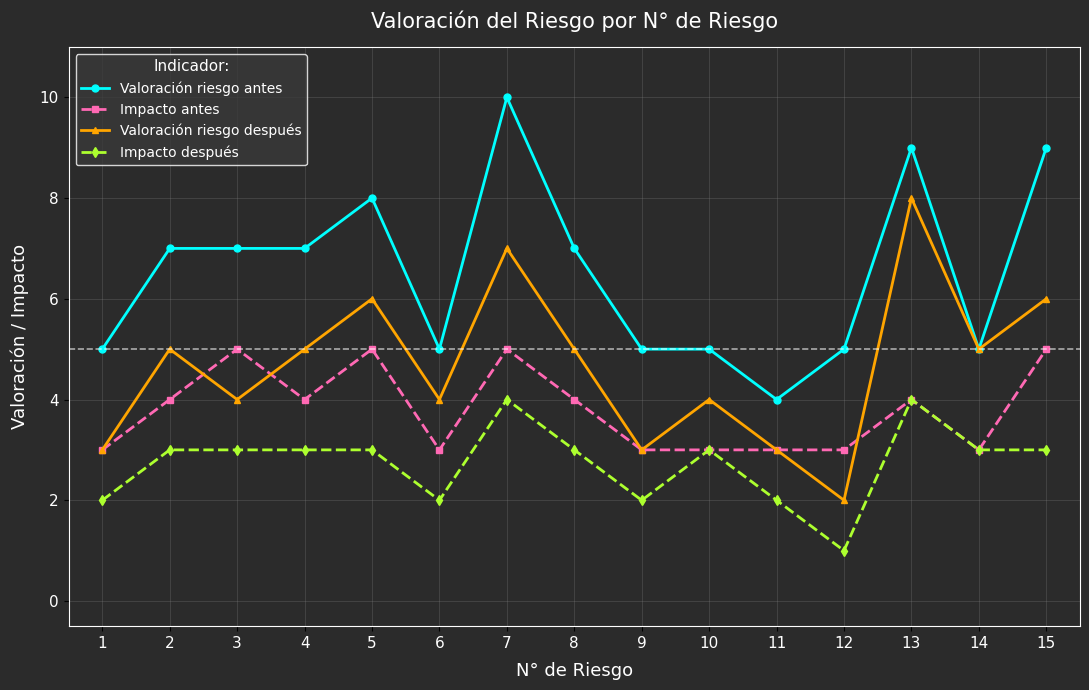

True or false: Impacto antes and Valoración riesgo antes cross at least once.

False